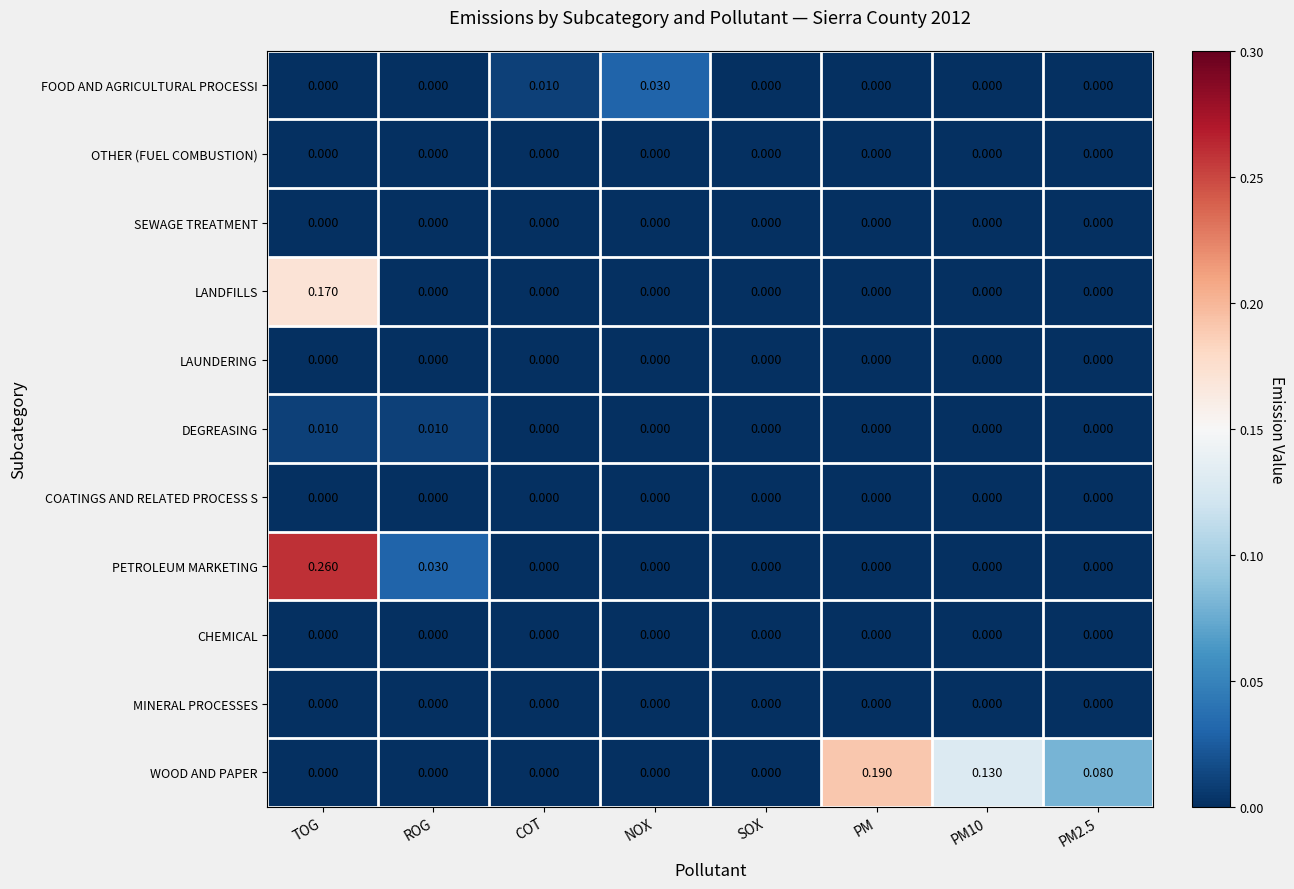

At which category is the sum across all series the highest?

TOG